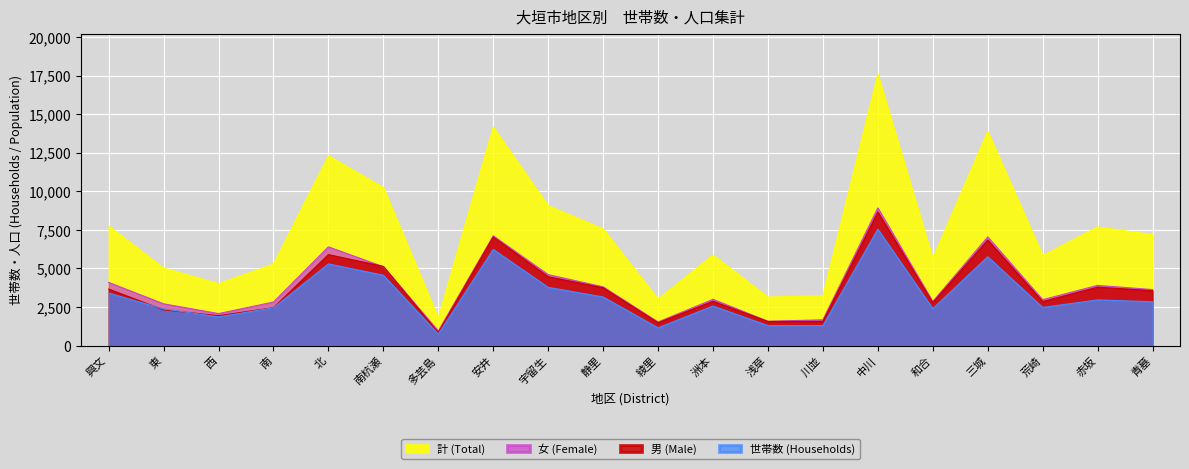

Reading left to right, what are all the values shown in this chart?

計 (Total): 7754	5020	4011	5277	12293	10240	1788	14154	9061	7558	3012	5869	3140	3236	17582	5643	13883	5830	7687	7186
女 (Female): 4092	2706	2074	2821	6397	5109	948	7111	4599	3807	1530	2997	1576	1670	8922	2851	7040	2975	3901	3629
男 (Male): 3662	2314	1937	2456	5896	5131	840	7043	4462	3751	1482	2872	1564	1566	8660	2792	6843	2855	3786	3557
世帯数 (Households): 3402	2378	1860	2448	5293	4559	746	6232	3776	3149	1150	2564	1295	1297	7547	2392	5756	2473	2961	2840